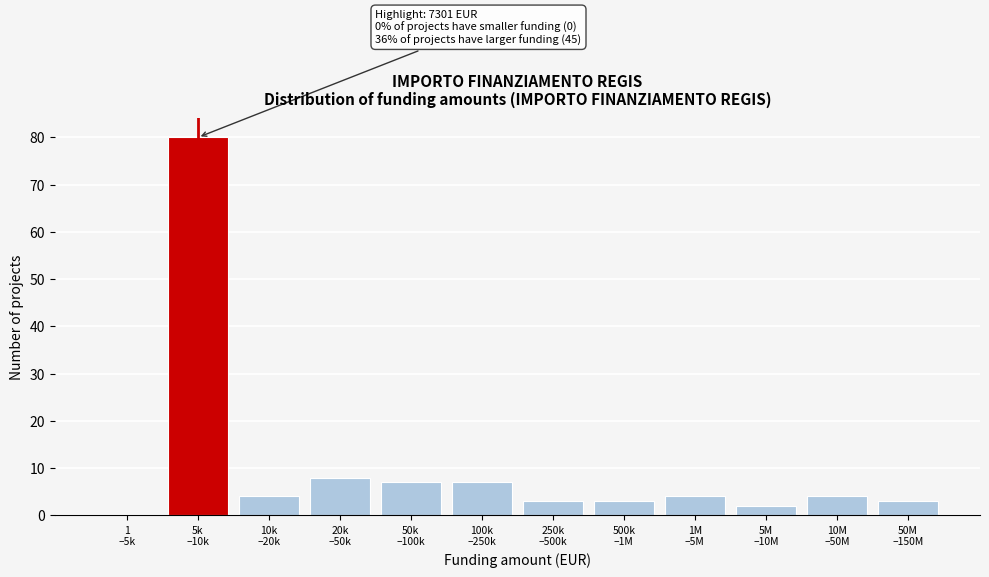

What is the greatest value displayed?

80